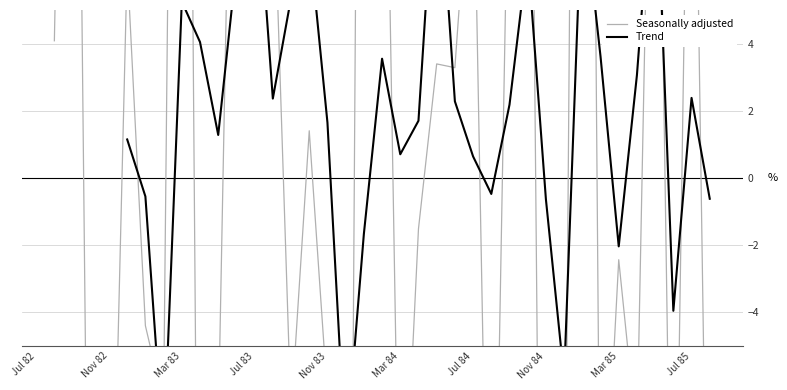

Is this an area chart (filled region under the line)?

No